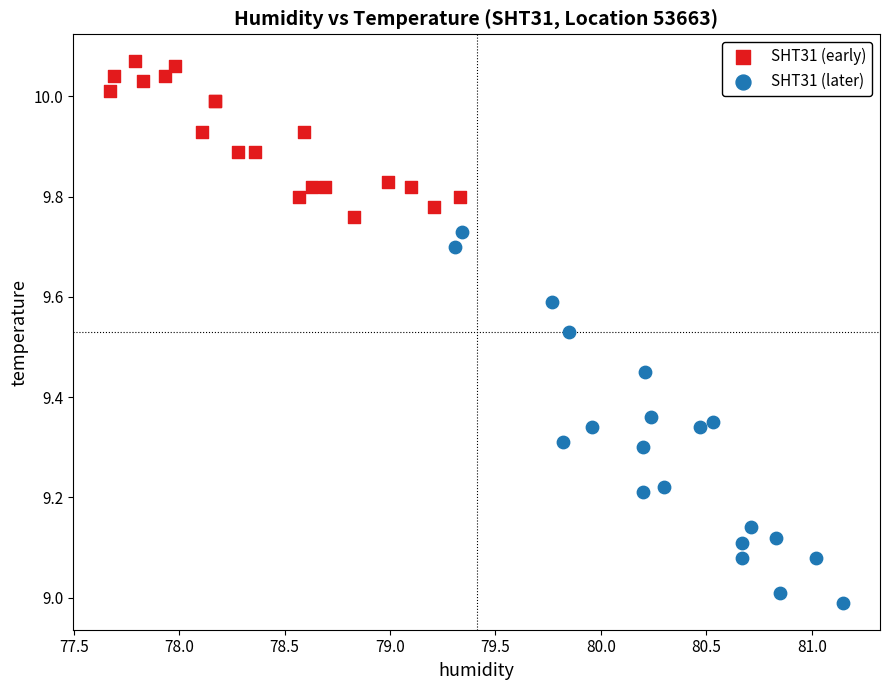

Which series contains the highest Y value?

SHT31 (early)